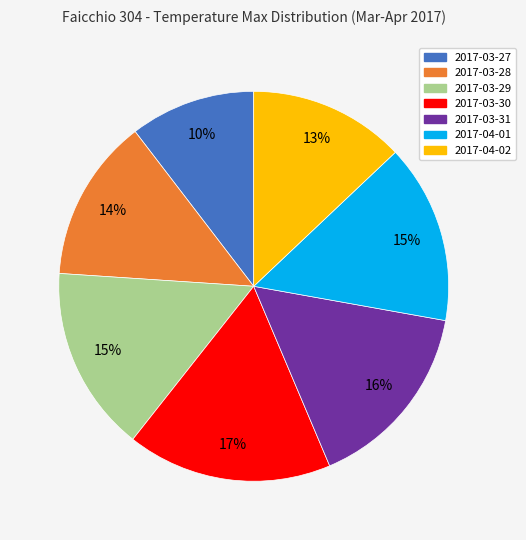

Combined, do 2017-03-28 and 2017-03-30 account for over 50%?

No